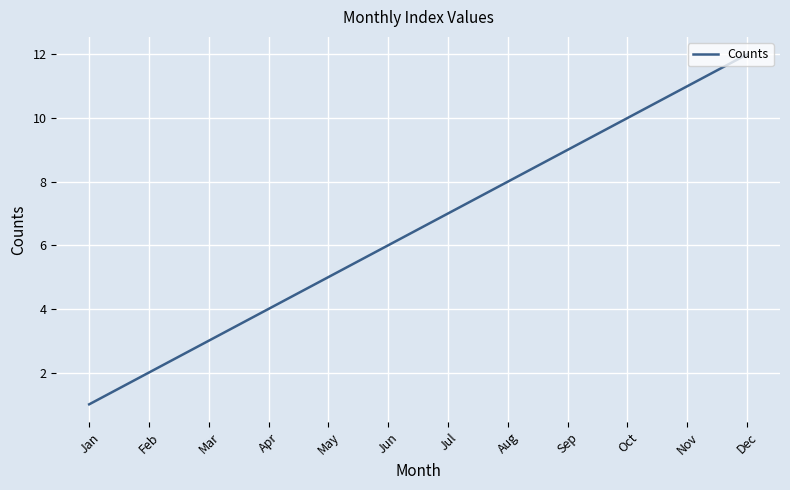

Which has a higher value, Jul or Mar?

Jul